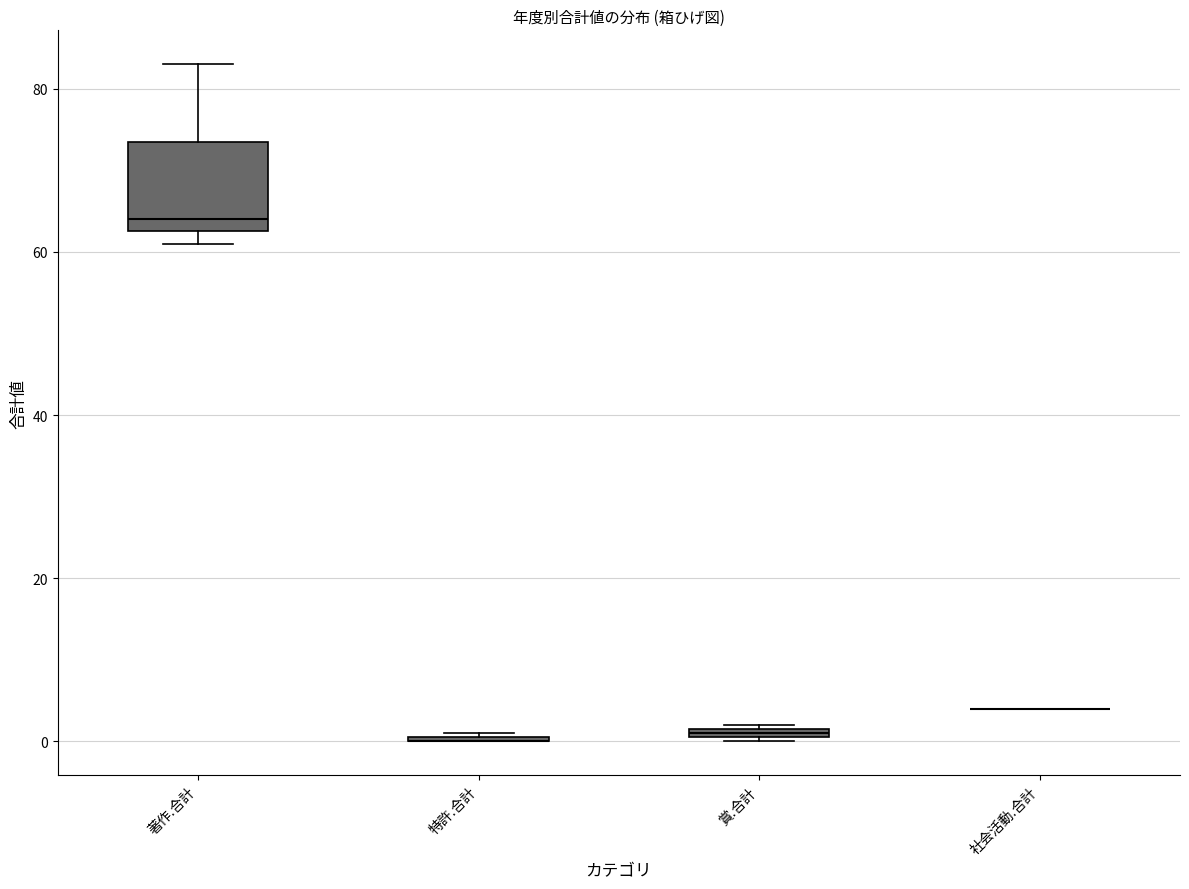

Which box is the tallest, from its lower edge to its upper edge?

著作.合計